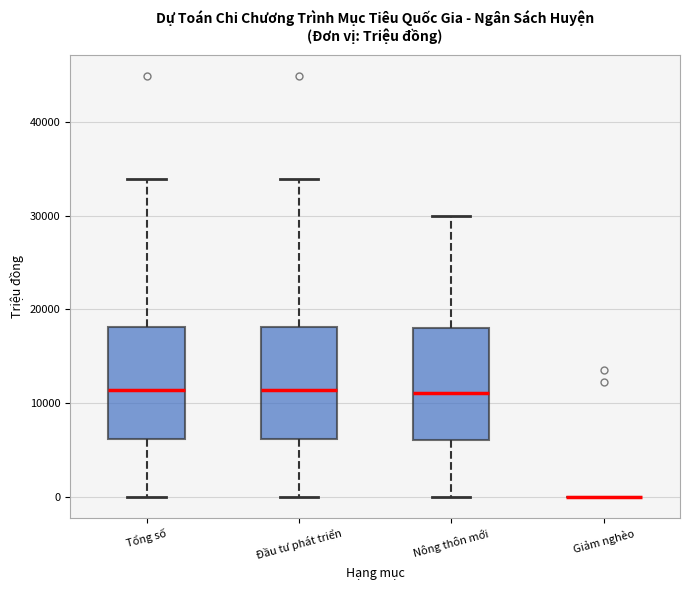

Reading left to right, transcribe this box plot: for each box, give where its median line is, the range the box spans, and where its two whiskers end, as read against the y-axis. The values are not printed on the chart, so give them approximately, as read against the axis.

Tổng số: median 11000, box 6000 to 18000, whiskers 0 to 34000
Đầu tư phát triển: median 11000, box 6000 to 18000, whiskers 0 to 34000
Nông thôn mới: median 11000, box 6000 to 18000, whiskers 0 to 30000
Giảm nghèo: box collapsed to a line at 0, whiskers 0 to 0